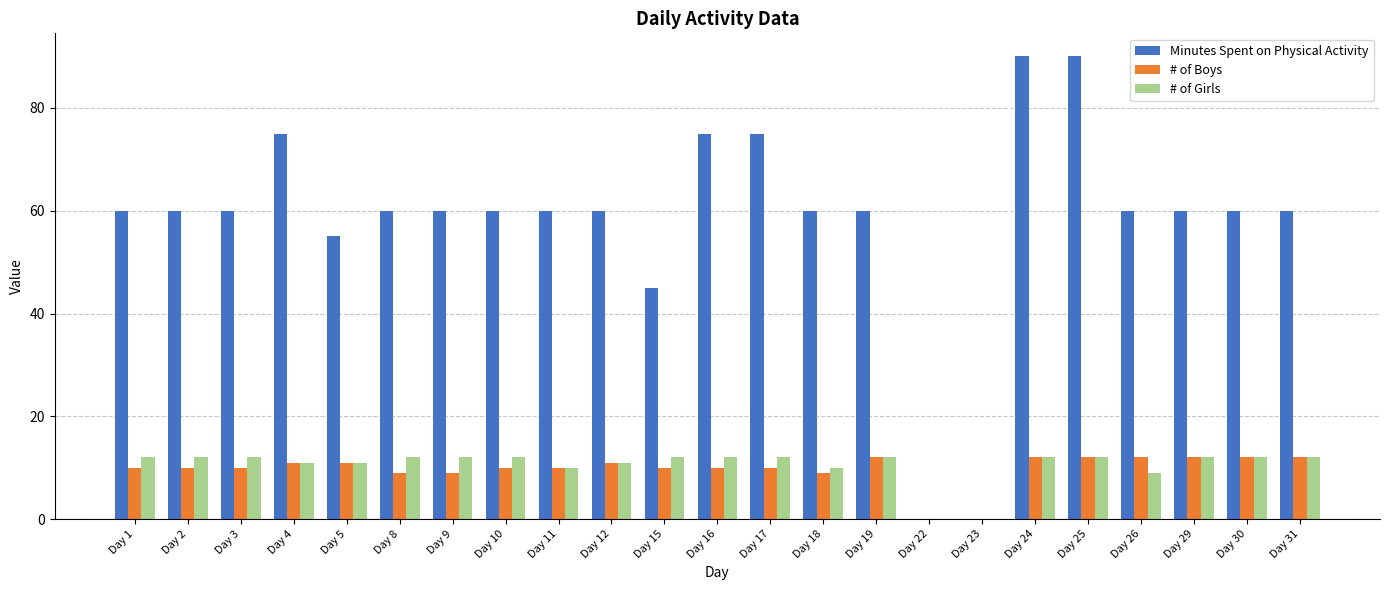

Between Day 8 and Day 24, which series saw the biggest shift?

Minutes Spent on Physical Activity